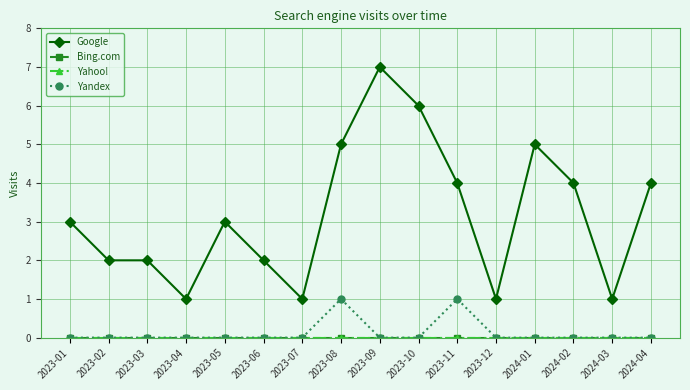

True or false: Yandex and Google intersect in this chart.

False